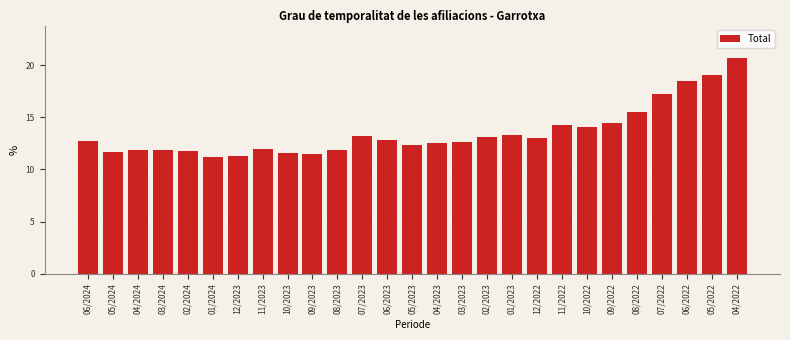

Reading left to right, what are all the values shown in this chart?

12.7	11.7	11.9	11.9	11.8	11.2	11.3	12.0	11.6	11.5	11.9	13.2	12.8	12.3	12.5	12.6	13.1	13.3	13.0	14.3	14.1	14.5	15.5	17.2	18.5	19.1	20.7